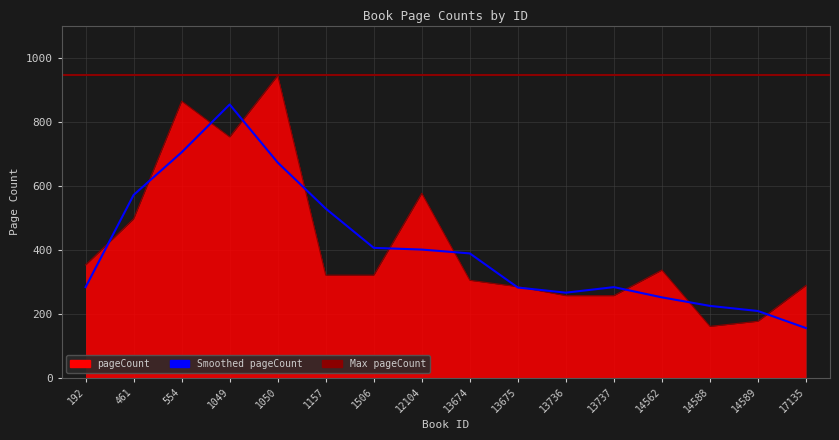

What is the sum of all values?

6684